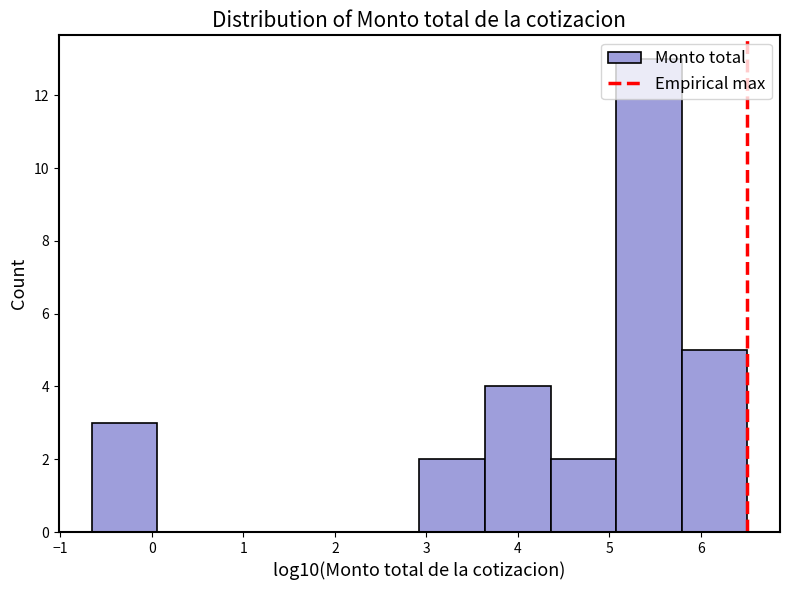

Reading left to right, list every bar in this chart as the range it spans on the x-axis followed by its height. Neither the bar edges nor the heights are printed on the chart, so give them approximately, as read against the axes.

-0.7 to 0.1: 3
0.1 to 0.8: 0
0.8 to 1.5: 0
1.5 to 2.2: 0
2.2 to 2.9: 0
2.9 to 3.6: 2
3.6 to 4.4: 4
4.4 to 5.1: 2
5.1 to 5.8: 13
5.8 to 6.5: 5